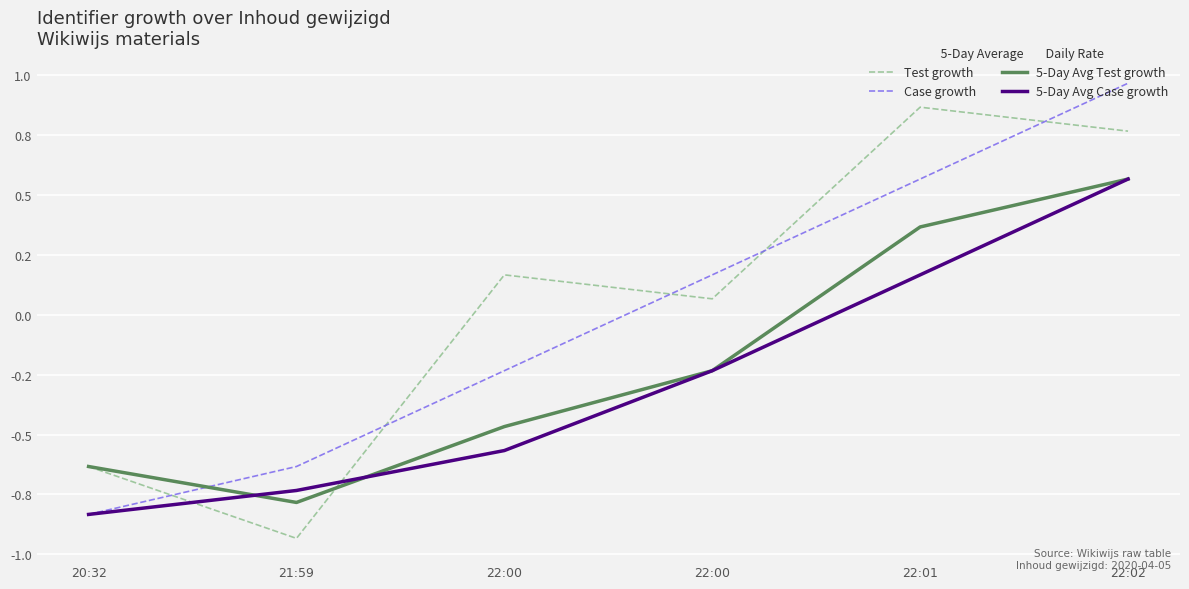

Is this an area chart (filled region under the line)?

No